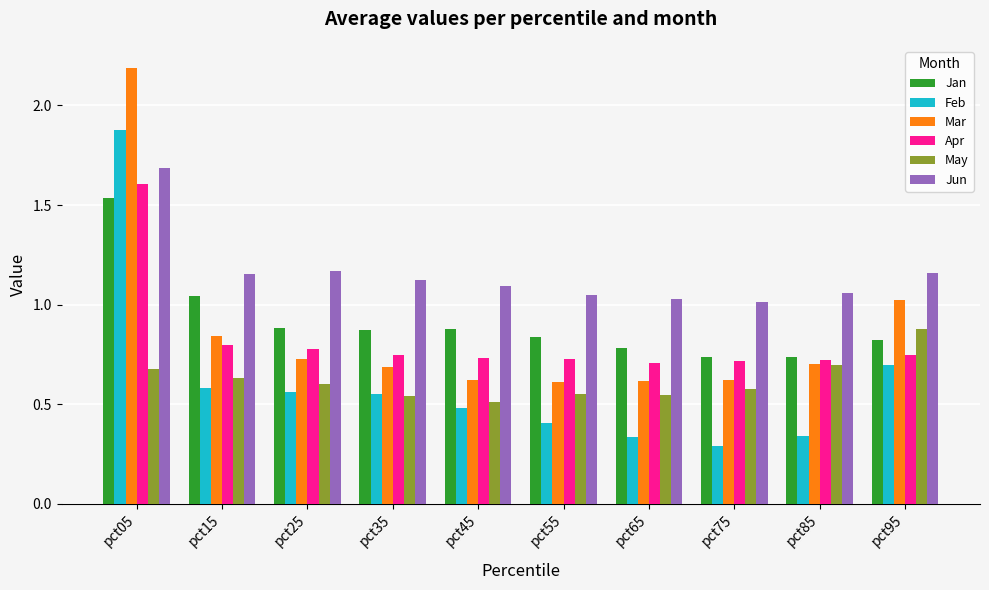

The value of Mar at pct25 is 1.2. True or false?

False